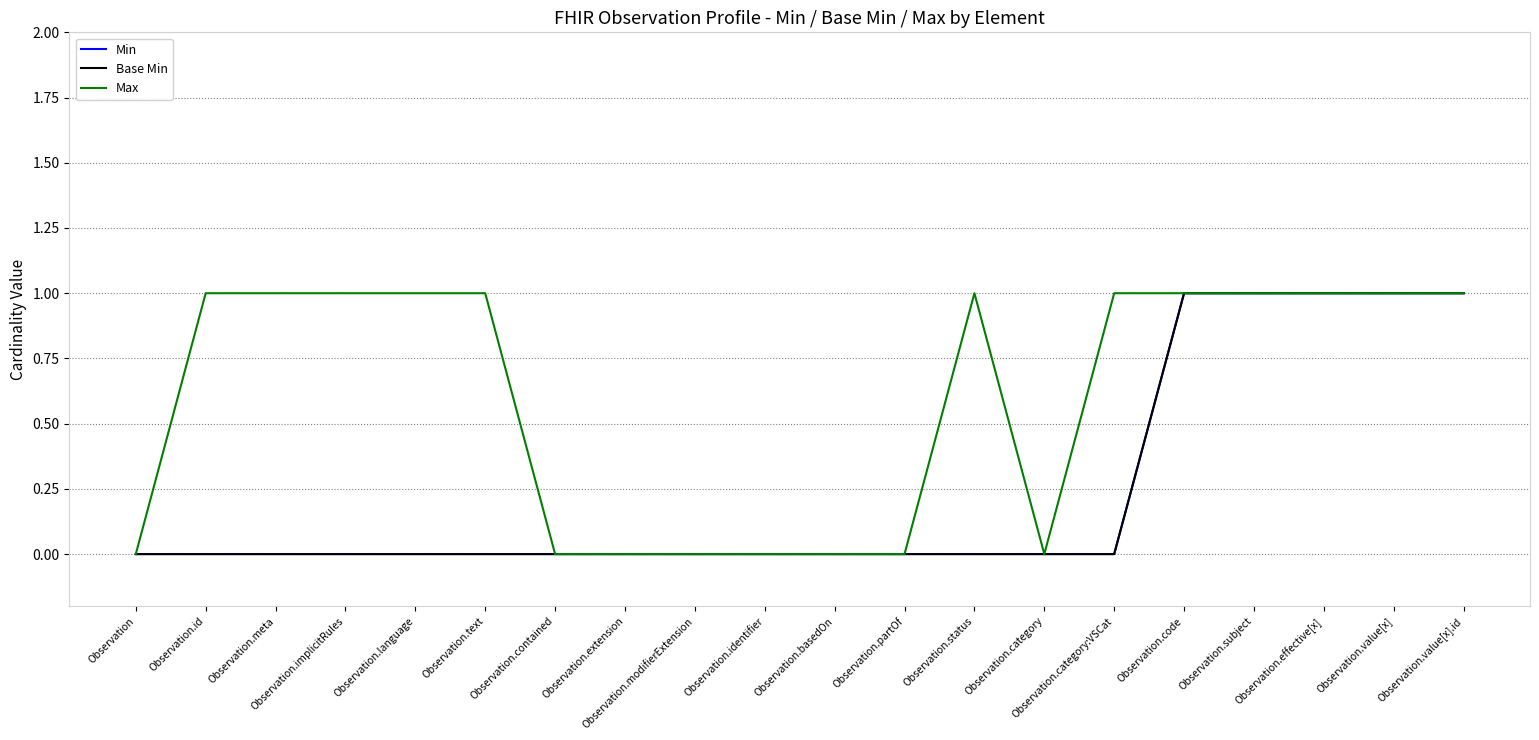

Is this an area chart (filled region under the line)?

No